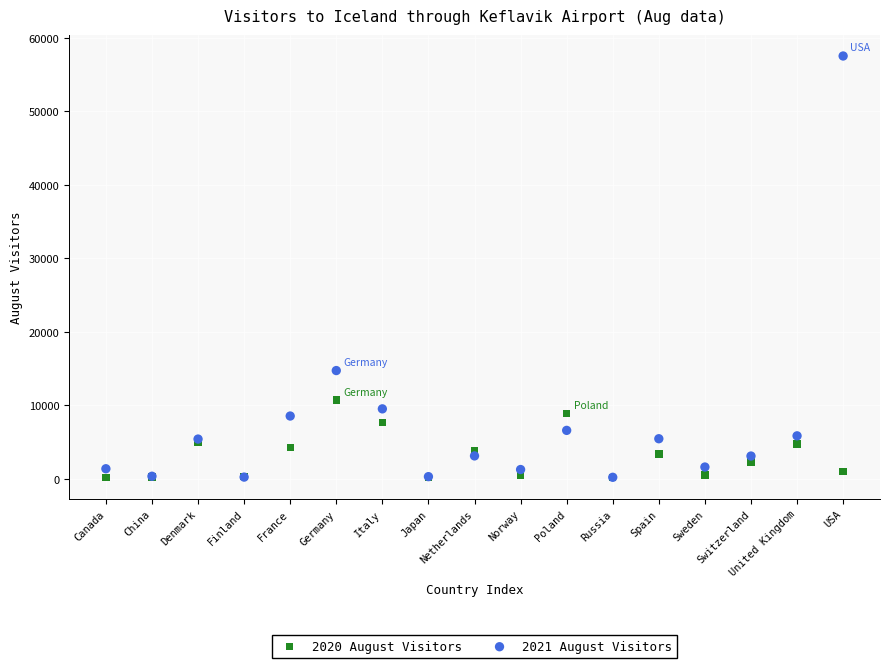

Across all series, what Y value is closest to 28835?

14716